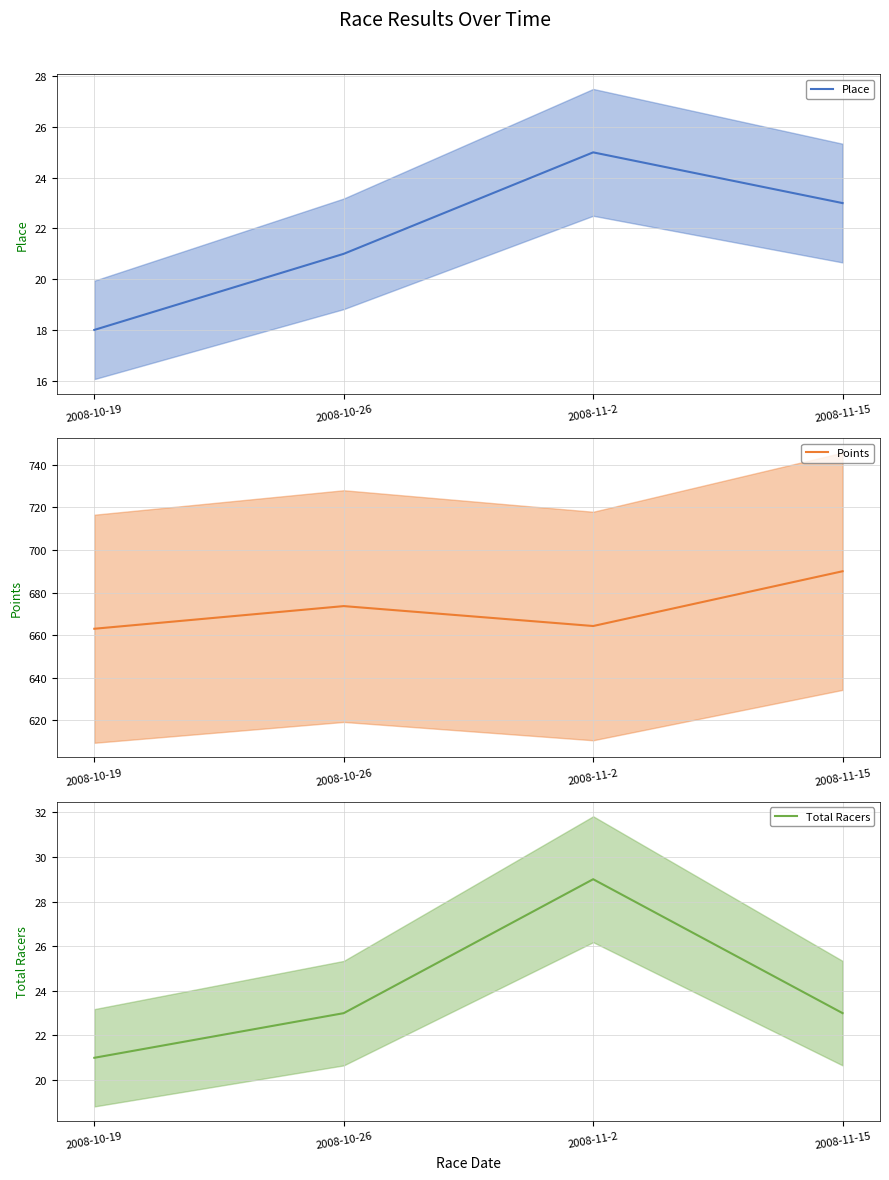

True or false: Points and Total Racers cross at least once.

False